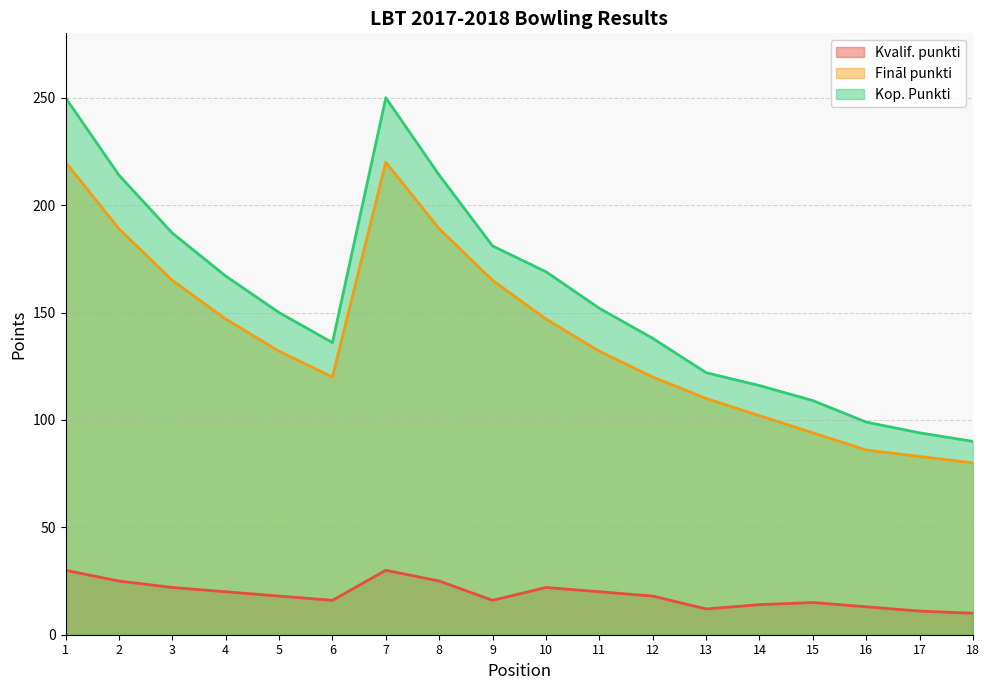

Rank the series at 6 from highest to lowest value.

Kop. Punkti, Fināl punkti, Kvalif. punkti